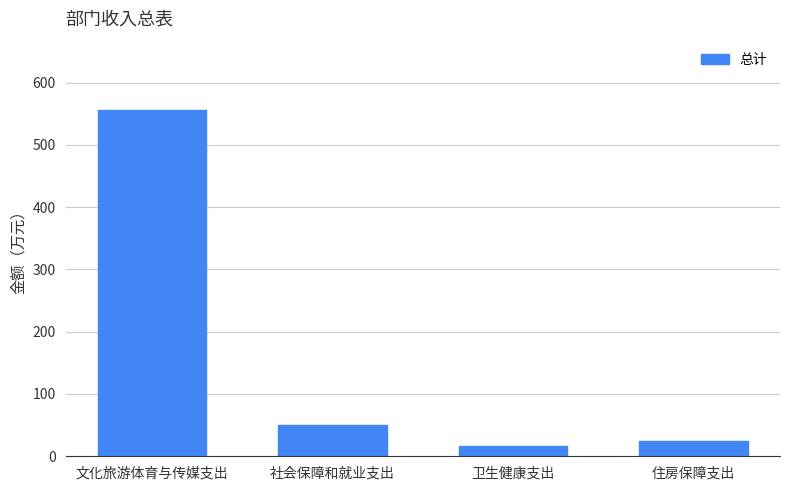

At which label does the data first exceed 50?

文化旅游体育与传媒支出